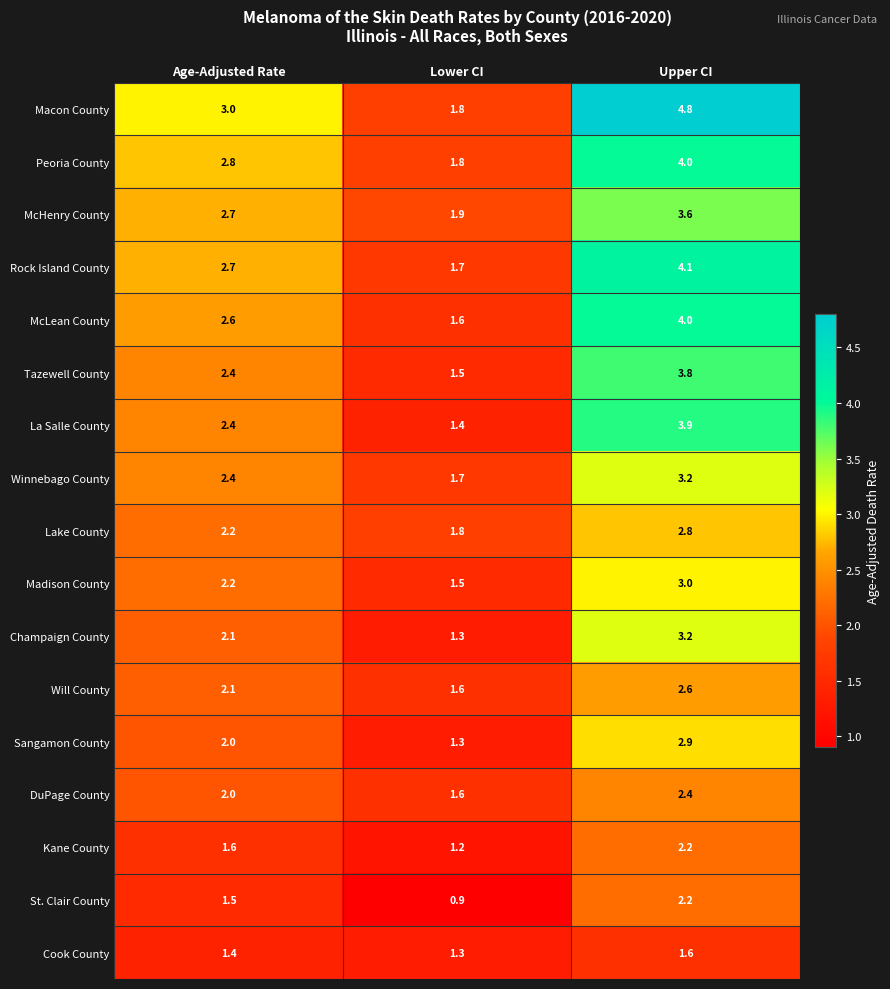

Rank the categories by Peoria County value from highest to lowest.

Upper CI, Age-Adjusted Rate, Lower CI